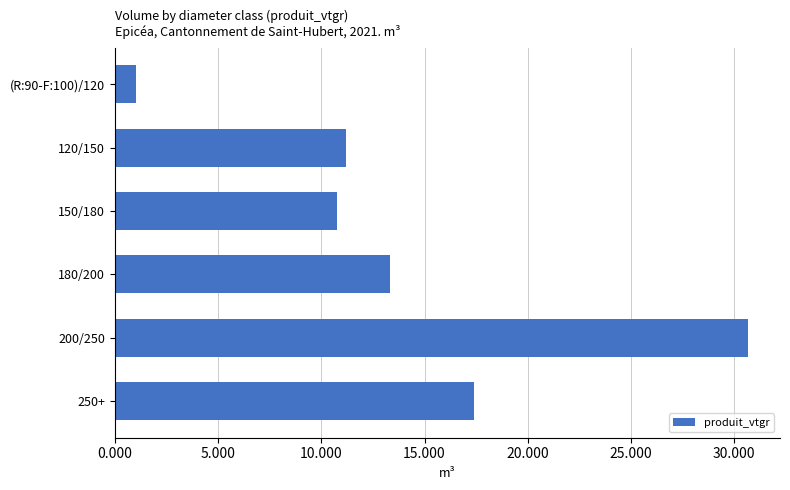

What is the average value?

14.1